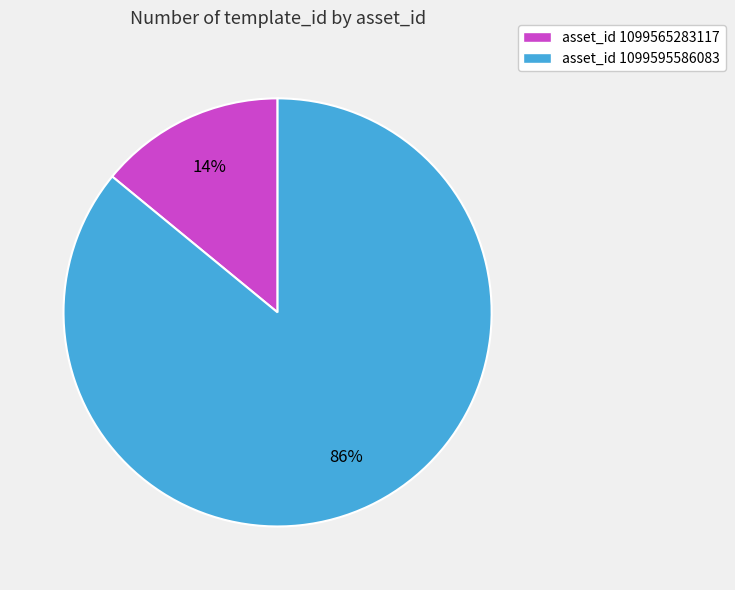

Does any single category account for the majority?

Yes